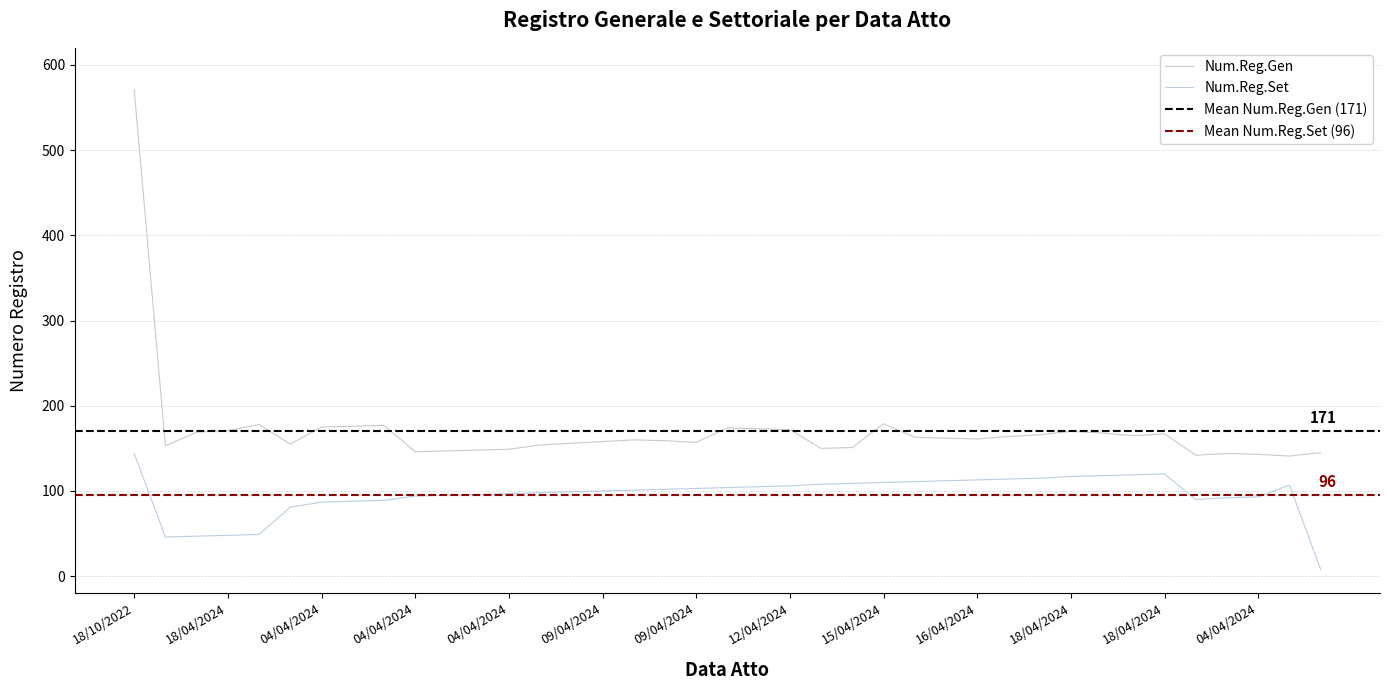

Which series has the largest total across all categories?

Num.Reg.Gen